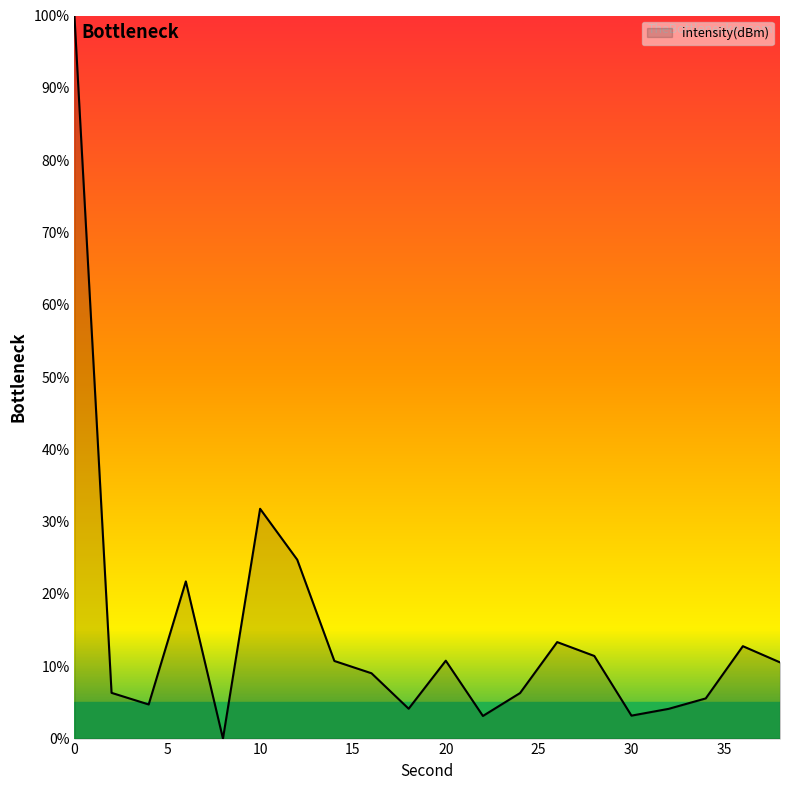

What is the difference between the maximum and minimum values?

100.0